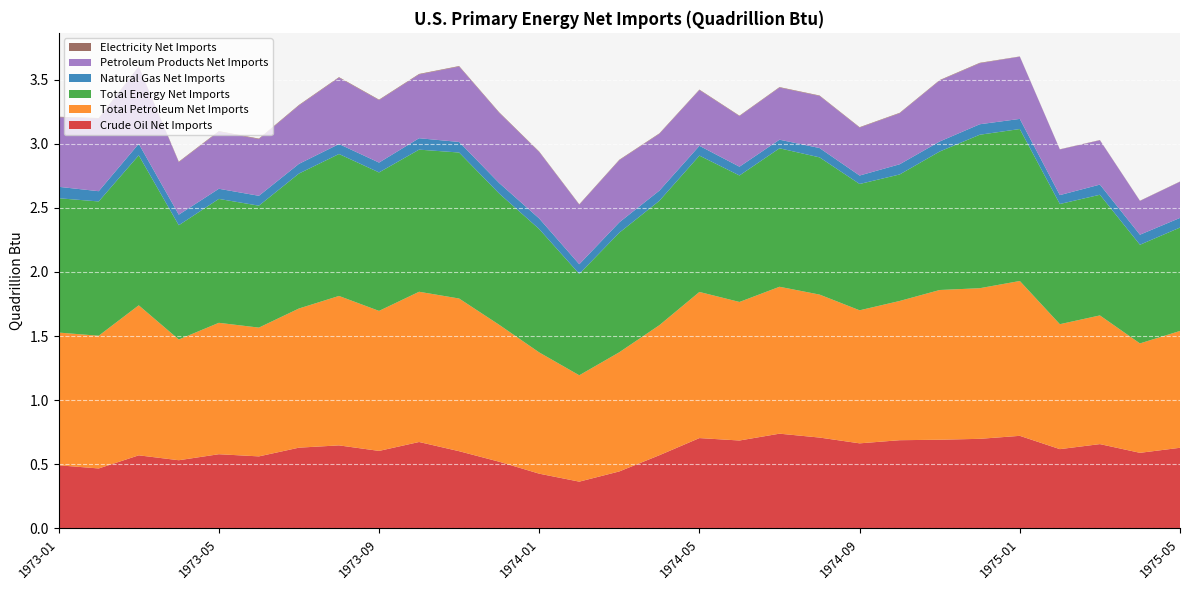

Reading left to right, what are all the values shown in this chart?

Crude Oil Net Imports: 1973-01=0.5	1973-02=0.5	1973-03=0.6	1973-04=0.5	1973-05=0.6	1973-06=0.6	1973-07=0.6	1973-08=0.6	1973-09=0.6	1973-10=0.7	1973-11=0.6	1973-12=0.5	1974-01=0.4	1974-02=0.4	1974-03=0.4	1974-04=0.6	1974-05=0.7	1974-06=0.7	1974-07=0.7	1974-08=0.7	1974-09=0.7	1974-10=0.7	1974-11=0.7	1974-12=0.7	1975-01=0.7	1975-02=0.6	1975-03=0.7	1975-04=0.6	1975-05=0.6
Total Petroleum Net Imports: 1973-01=1.0	1973-02=1.0	1973-03=1.2	1973-04=0.9	1973-05=1.0	1973-06=1.0	1973-07=1.1	1973-08=1.2	1973-09=1.1	1973-10=1.2	1973-11=1.2	1973-12=1.1	1974-01=0.9	1974-02=0.8	1974-03=0.9	1974-04=1.0	1974-05=1.1	1974-06=1.1	1974-07=1.1	1974-08=1.1	1974-09=1.0	1974-10=1.1	1974-11=1.2	1974-12=1.2	1975-01=1.2	1975-02=1.0	1975-03=1.0	1975-04=0.9	1975-05=0.9
Total Energy Net Imports: 1973-01=1.0	1973-02=1.0	1973-03=1.2	1973-04=0.9	1973-05=1.0	1973-06=1.0	1973-07=1.1	1973-08=1.1	1973-09=1.1	1973-10=1.1	1973-11=1.1	1973-12=1.0	1974-01=1.0	1974-02=0.8	1974-03=0.9	1974-04=1.0	1974-05=1.1	1974-06=1.0	1974-07=1.1	1974-08=1.1	1974-09=1.0	1974-10=1.0	1974-11=1.1	1974-12=1.2	1975-01=1.2	1975-02=0.9	1975-03=0.9	1975-04=0.8	1975-05=0.8
Natural Gas Net Imports: 1973-01=0.1	1973-02=0.1	1973-03=0.1	1973-04=0.1	1973-05=0.1	1973-06=0.1	1973-07=0.1	1973-08=0.1	1973-09=0.1	1973-10=0.1	1973-11=0.1	1973-12=0.1	1974-01=0.1	1974-02=0.1	1974-03=0.1	1974-04=0.1	1974-05=0.1	1974-06=0.1	1974-07=0.1	1974-08=0.1	1974-09=0.1	1974-10=0.1	1974-11=0.1	1974-12=0.1	1975-01=0.1	1975-02=0.1	1975-03=0.1	1975-04=0.1	1975-05=0.1
Petroleum Products Net Imports: 1973-01=0.5	1973-02=0.6	1973-03=0.6	1973-04=0.4	1973-05=0.4	1973-06=0.4	1973-07=0.5	1973-08=0.5	1973-09=0.5	1973-10=0.5	1973-11=0.6	1973-12=0.5	1974-01=0.5	1974-02=0.5	1974-03=0.5	1974-04=0.4	1974-05=0.4	1974-06=0.4	1974-07=0.4	1974-08=0.4	1974-09=0.4	1974-10=0.4	1974-11=0.5	1974-12=0.5	1975-01=0.5	1975-02=0.4	1975-03=0.3	1975-04=0.3	1975-05=0.3
Electricity Net Imports: 1973-01=0.0	1973-02=0.0	1973-03=0.0	1973-04=0.0	1973-05=0.0	1973-06=0.0	1973-07=0.0	1973-08=0.0	1973-09=0.0	1973-10=0.0	1973-11=0.0	1973-12=0.0	1974-01=0.0	1974-02=0.0	1974-03=0.0	1974-04=0.0	1974-05=0.0	1974-06=0.0	1974-07=0.0	1974-08=0.0	1974-09=0.0	1974-10=0.0	1974-11=0.0	1974-12=0.0	1975-01=0.0	1975-02=0.0	1975-03=0.0	1975-04=0.0	1975-05=0.0